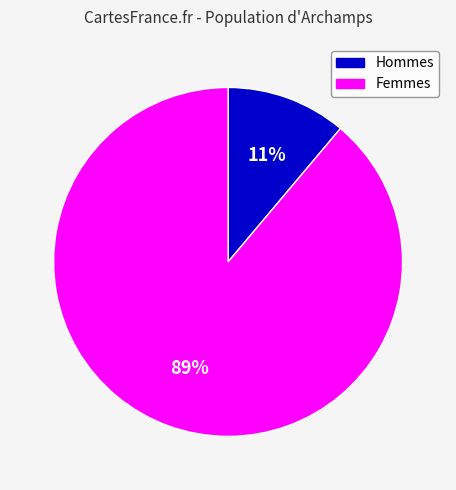

Combined, do Femmes and Hommes account for over 50%?

Yes